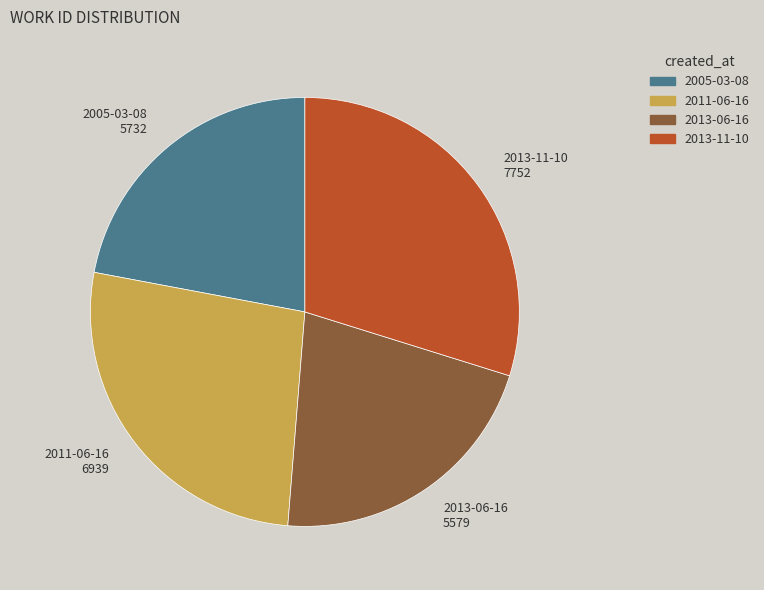

Does 2013-06-16 account for over 50% of the chart?

No